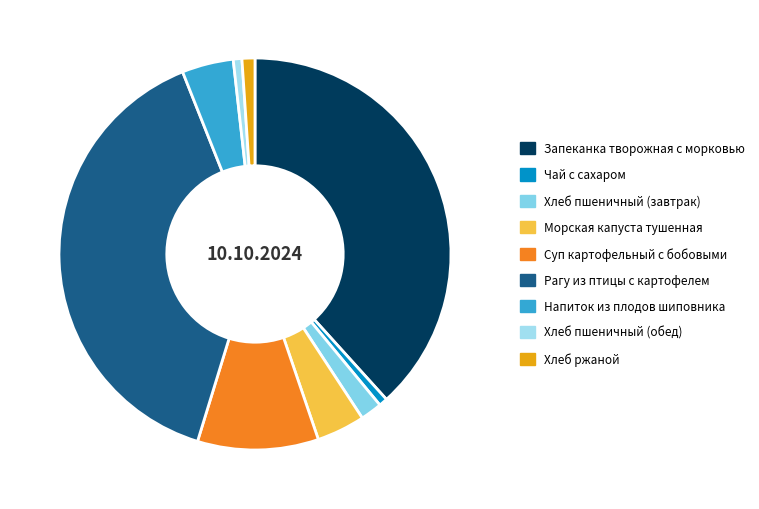

How many slices are in this pie chart?

9